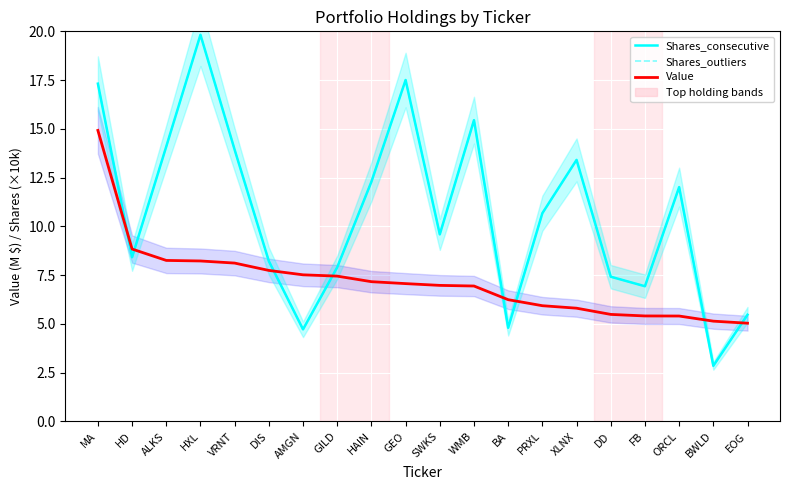

How many times do Shares_consecutive and Value cross each other?

8